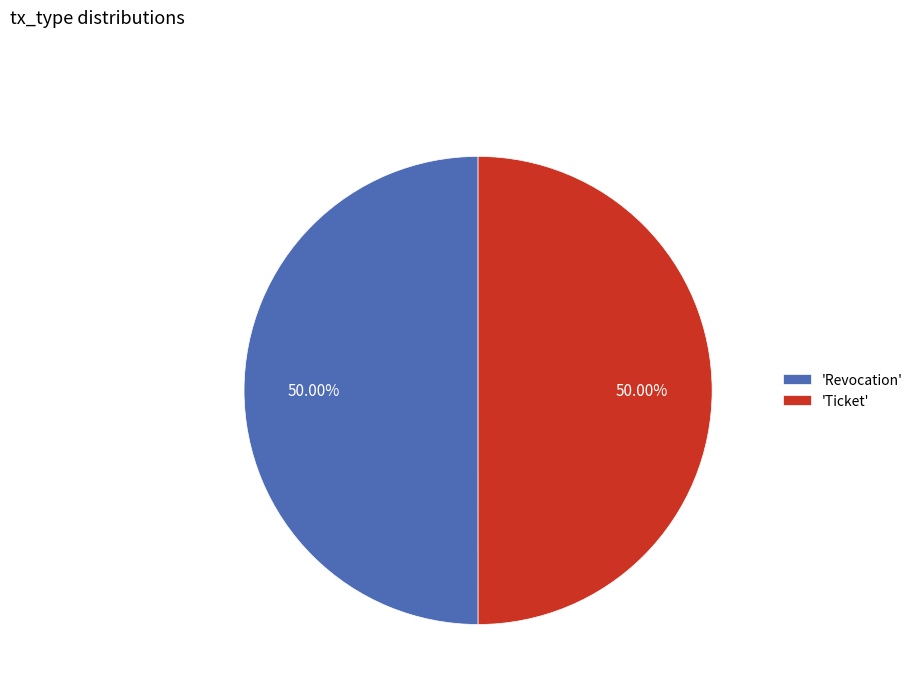

Approximately how many times larger is the value at 'Ticket' compared to 'Revocation'?

1.0